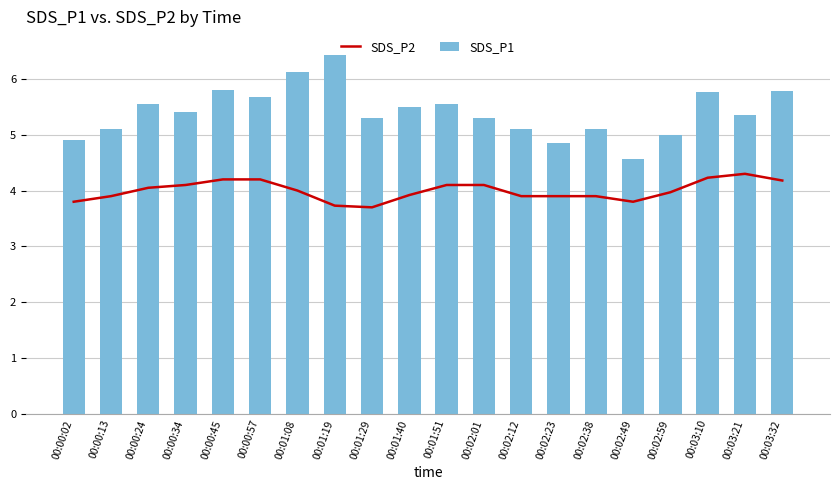

What are all the series names shown in the legend?

SDS_P2, SDS_P1